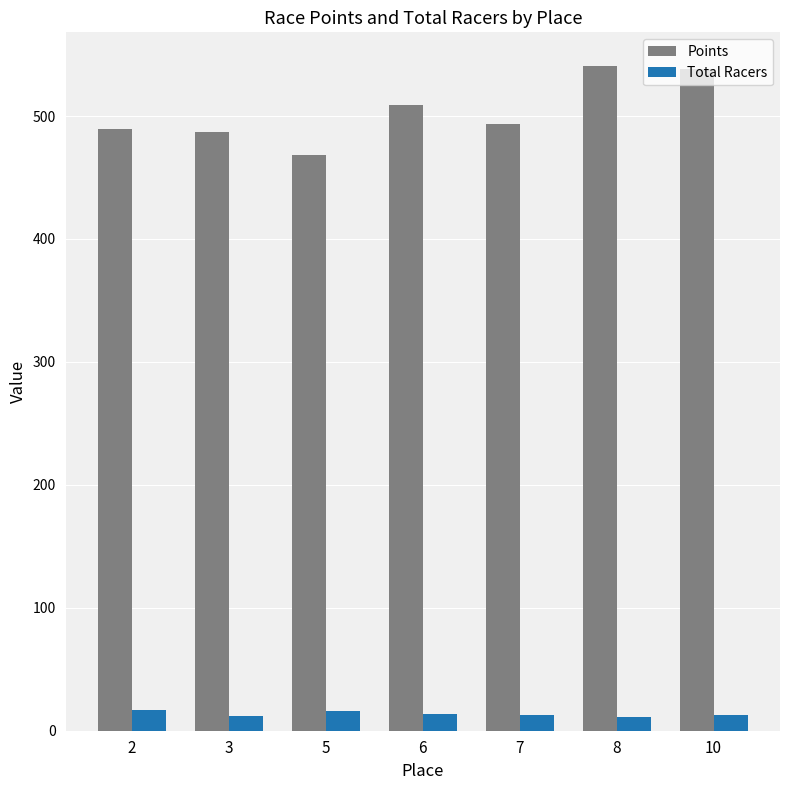

What is the value of the Total Racers bar at the 1st from the left?

17.0